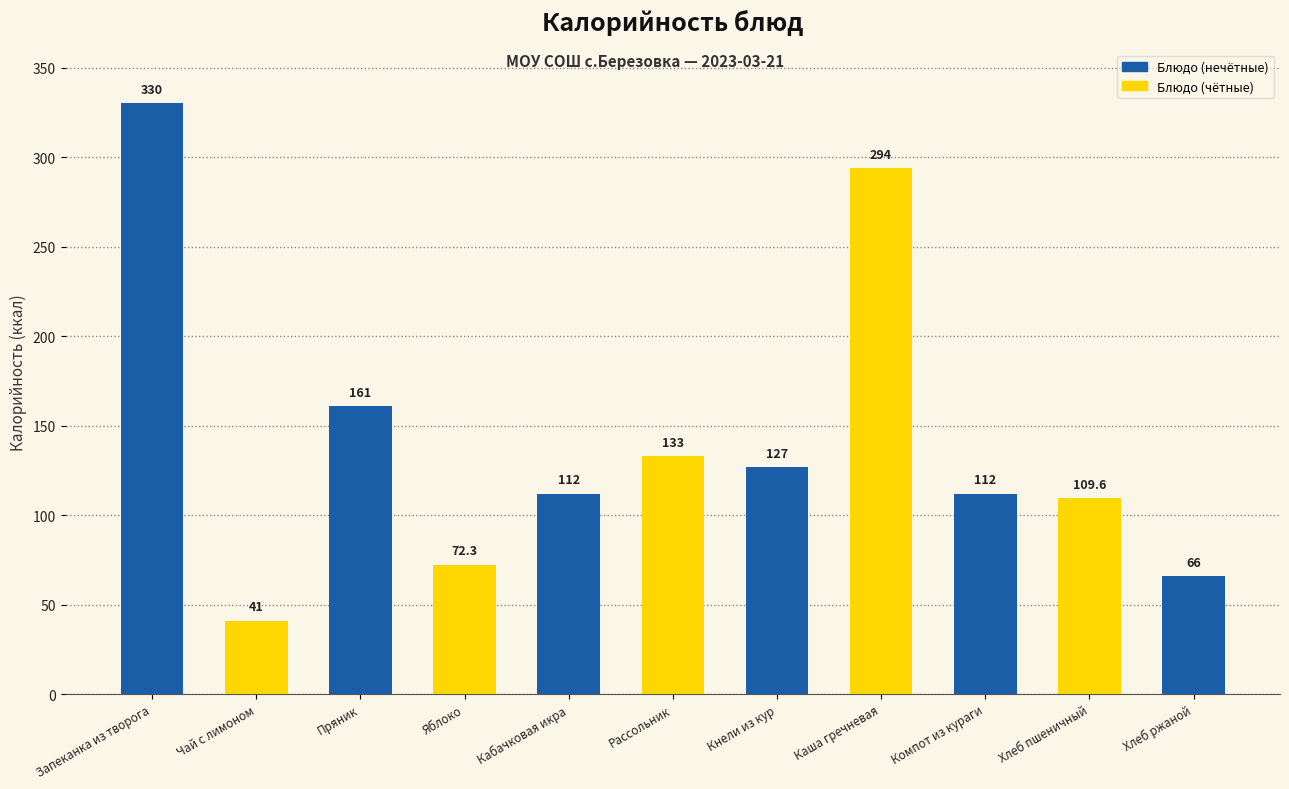

Reading left to right, transcribe all the data shown in this chart.

330.0	41.0	161.0	72.3	112.0	133.0	127.0	294.0	112.0	109.6	66.0